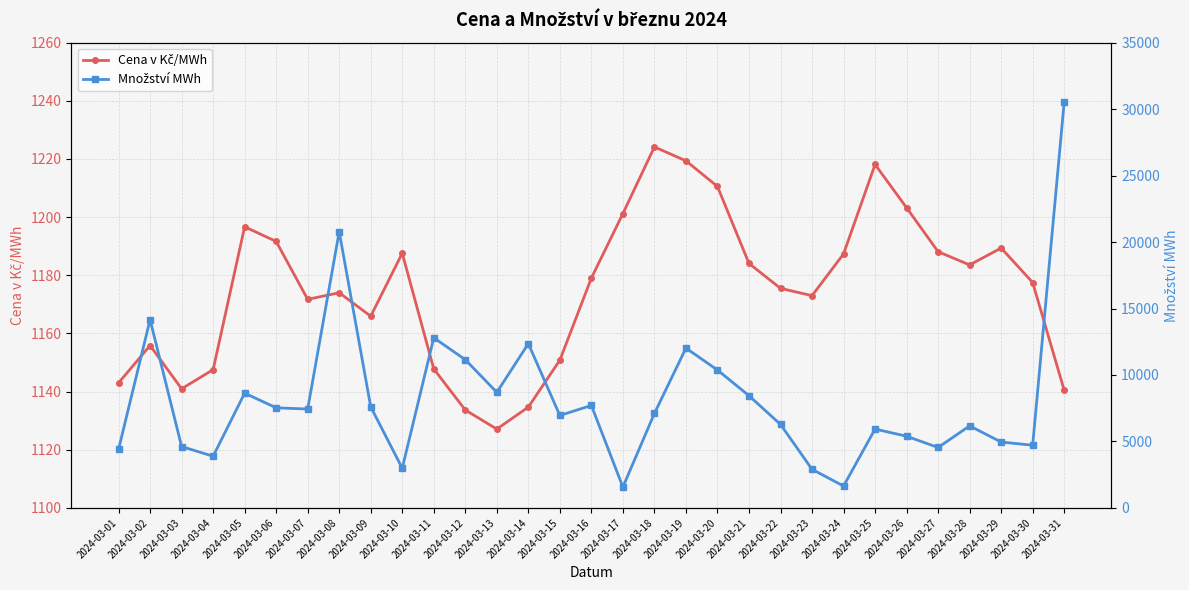

True or false: Cena v Kč/MWh has a value of 2017.3 at 2024-03-10.

False